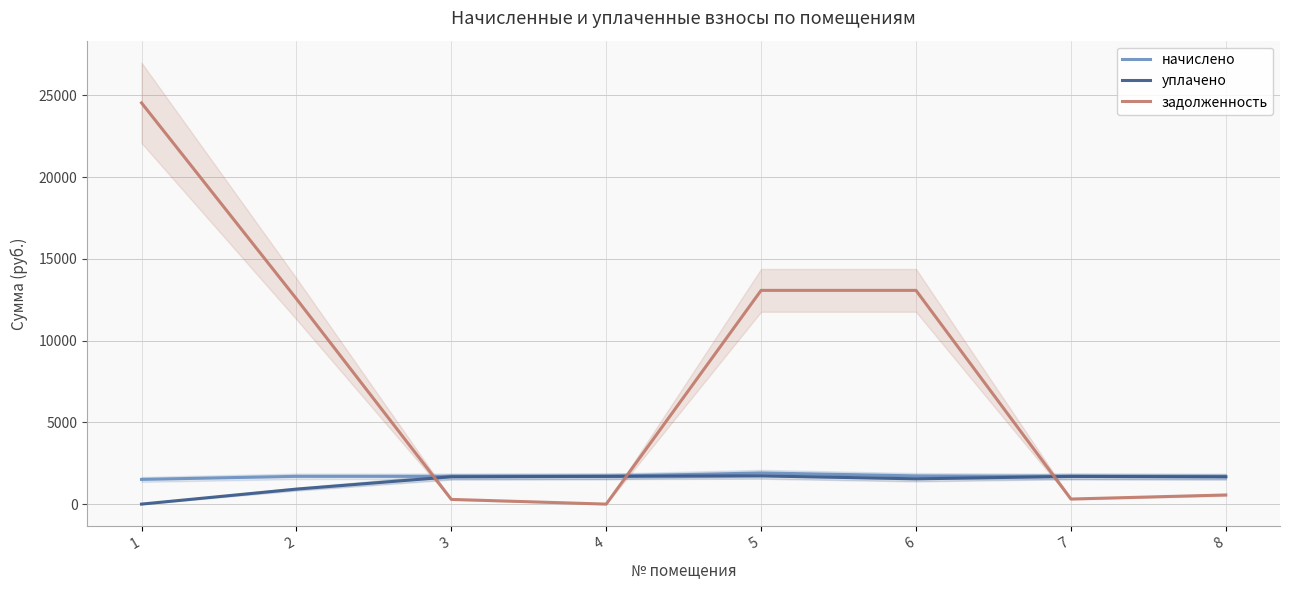

Where do задолженность and уплачено first cross each other?

2 and 3